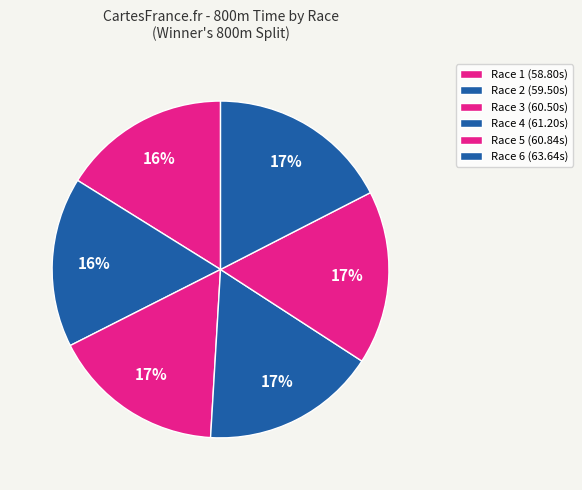

How many slices are in this pie chart?

6